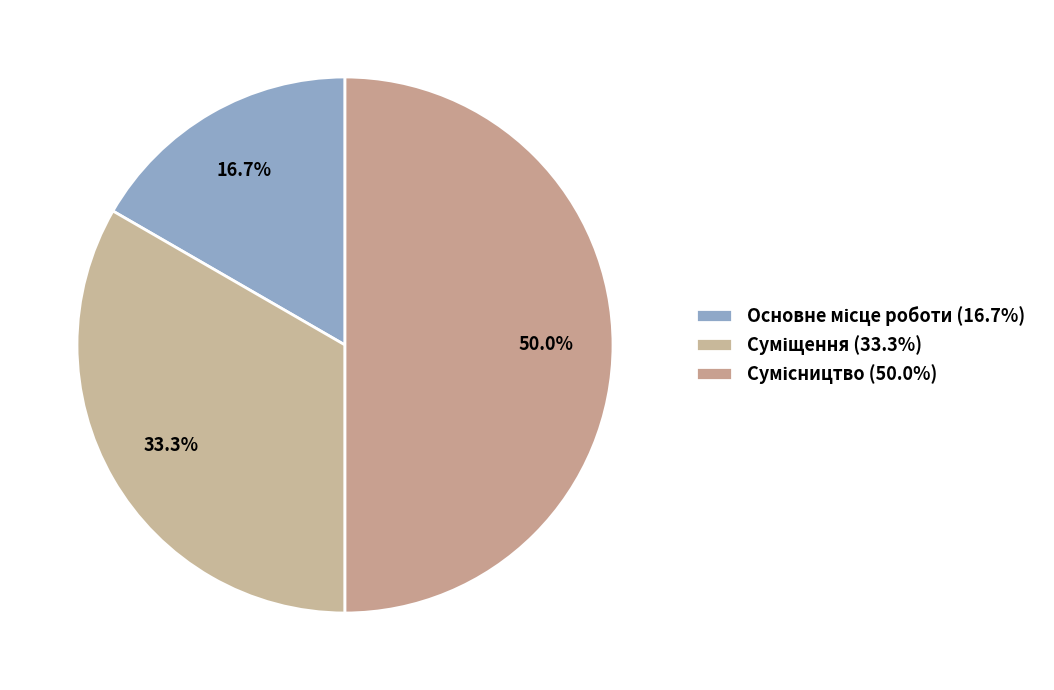

To the nearest percent, what is the average slice percentage?

33%